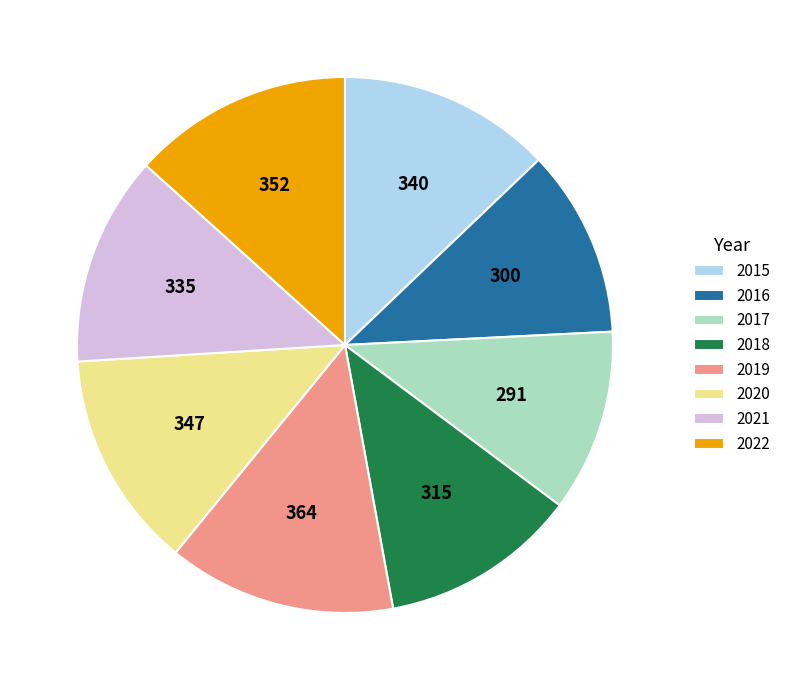

How many slices are in this pie chart?

8